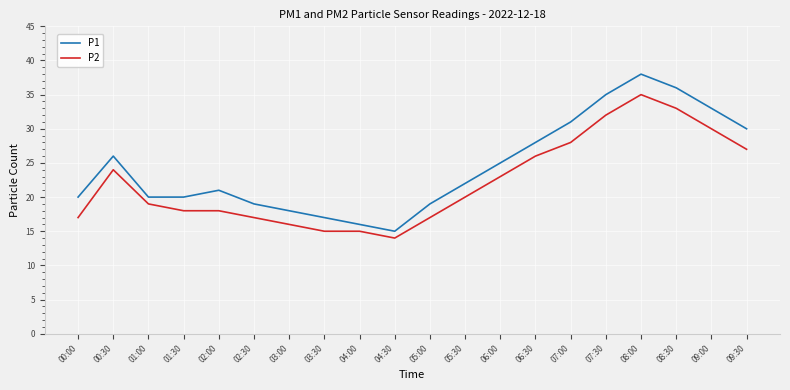

What is the difference between the highest and lowest values at 05:30?

2